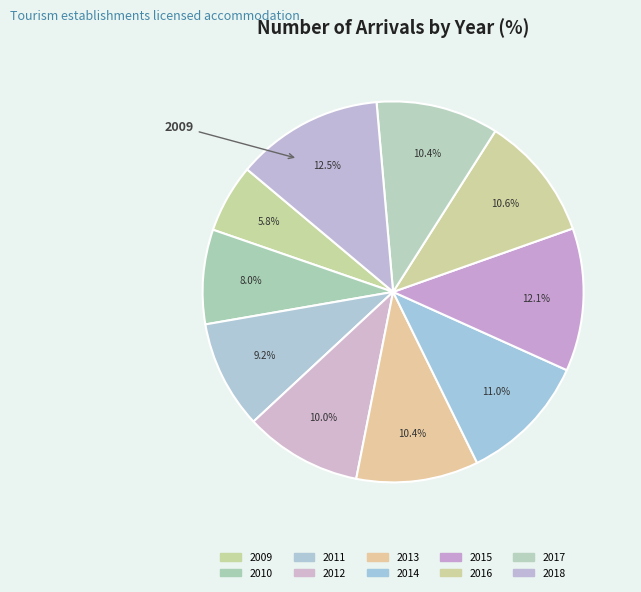

How many segments does this pie chart have?

10